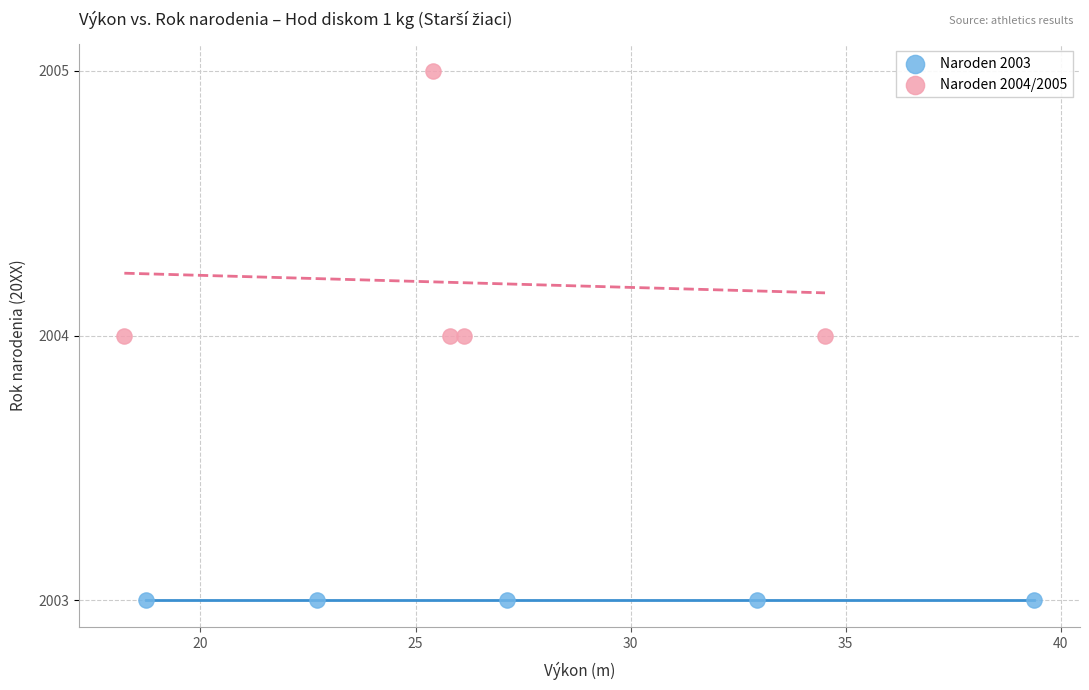

What are all the series names shown in the legend?

Naroden 2003, Naroden 2004/2005